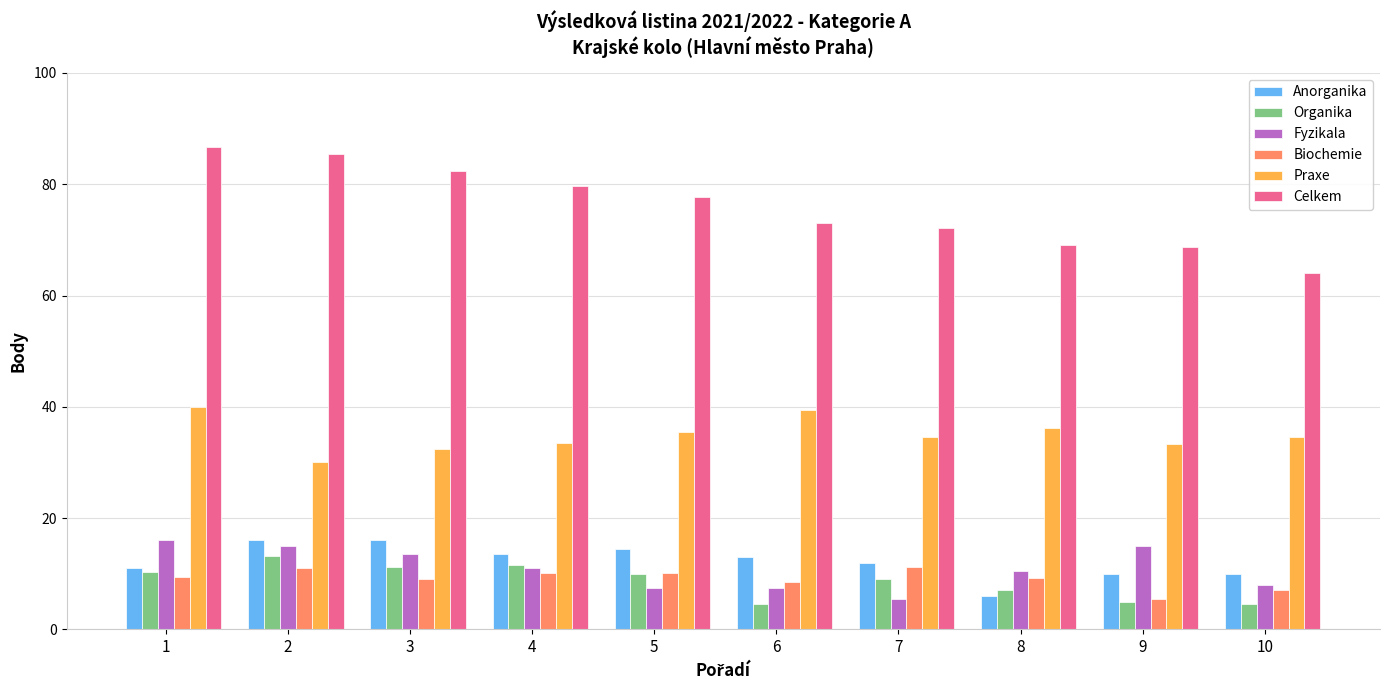

What is the difference between the Organika values at 3 and 2?

2.0